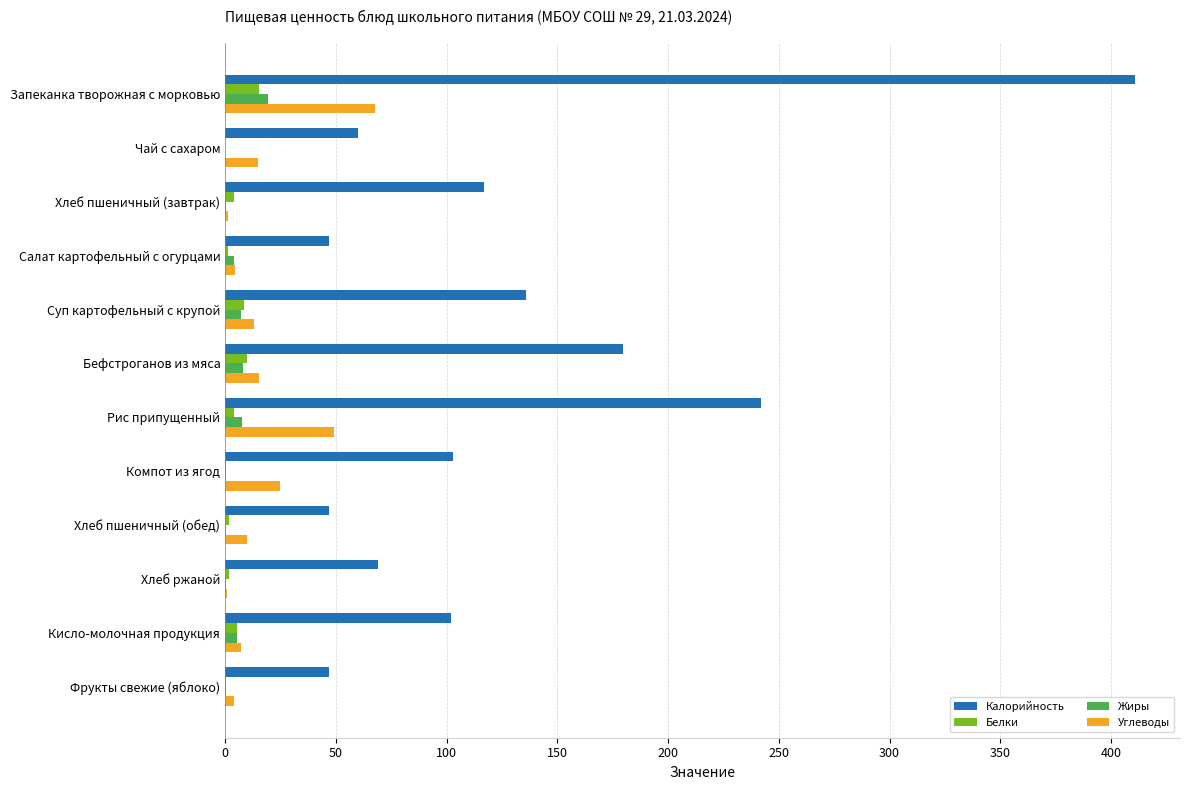

What is the sum of all Углеводы values?

211.9